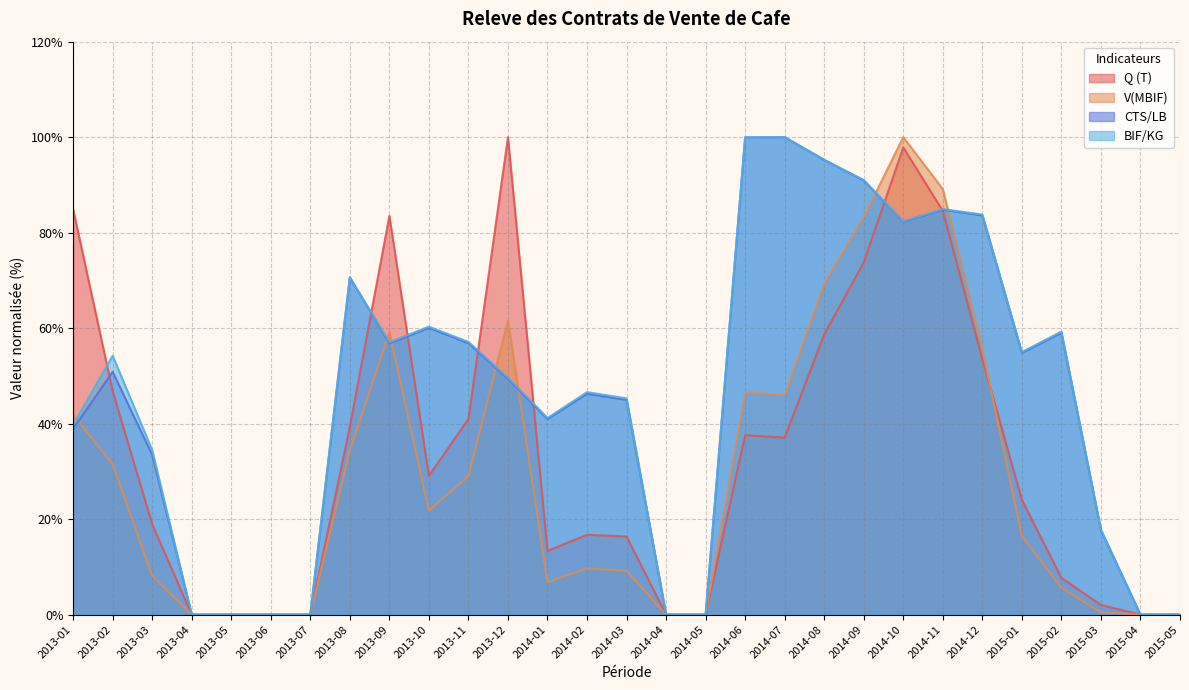

Reading right to left, transcribe all the data shown in this chart.

Q (T): 2015-05=0.0	2015-04=0.0	2015-03=2.0	2015-02=7.7	2015-01=24.1	2014-12=53.5	2014-11=84.6	2014-10=97.8	2014-09=73.8	2014-08=58.7	2014-07=37.1	2014-06=37.6	2014-05=0.0	2014-04=0.0	2014-03=16.4	2014-02=16.7	2014-01=13.3	2013-12=100.0	2013-11=41.0	2013-10=29.1	2013-09=83.5	2013-08=39.3	2013-07=0.0	2013-06=0.0	2013-05=0.0	2013-04=0.0	2013-03=18.9	2013-02=46.8	2013-01=84.9
V(MBIF): 2015-05=0.0	2015-04=0.0	2015-03=0.5	2015-02=5.7	2015-01=16.4	2014-12=55.6	2014-11=89.1	2014-10=100.0	2014-09=83.3	2014-08=69.4	2014-07=46.0	2014-06=46.6	2014-05=0.0	2014-04=0.0	2014-03=9.2	2014-02=9.7	2014-01=6.8	2013-12=61.6	2013-11=29.0	2013-10=21.8	2013-09=59.1	2013-08=34.5	2013-07=0.0	2013-06=0.0	2013-05=0.0	2013-04=0.0	2013-03=8.1	2013-02=31.5	2013-01=41.9
CTS/LB: 2015-05=0.0	2015-04=0.0	2015-03=17.7	2015-02=59.0	2015-01=54.8	2014-12=83.6	2014-11=84.8	2014-10=82.3	2014-09=90.9	2014-08=95.2	2014-07=100.0	2014-06=100.0	2014-05=0.0	2014-04=0.0	2014-03=45.0	2014-02=46.3	2014-01=41.0	2013-12=49.4	2013-11=56.9	2013-10=60.1	2013-09=56.8	2013-08=70.6	2013-07=0.0	2013-06=0.0	2013-05=0.0	2013-04=0.0	2013-03=33.5	2013-02=50.9	2013-01=38.9
BIF/KG: 2015-05=0.0	2015-04=0.0	2015-03=17.8	2015-02=59.3	2015-01=55.0	2014-12=83.8	2014-11=84.9	2014-10=82.4	2014-09=91.0	2014-08=95.3	2014-07=100.0	2014-06=100.0	2014-05=0.0	2014-04=0.0	2014-03=45.3	2014-02=46.6	2014-01=41.2	2013-12=49.7	2013-11=57.1	2013-10=60.3	2013-09=57.1	2013-08=70.6	2013-07=0.0	2013-06=0.0	2013-05=0.0	2013-04=0.0	2013-03=34.5	2013-02=54.2	2013-01=39.8